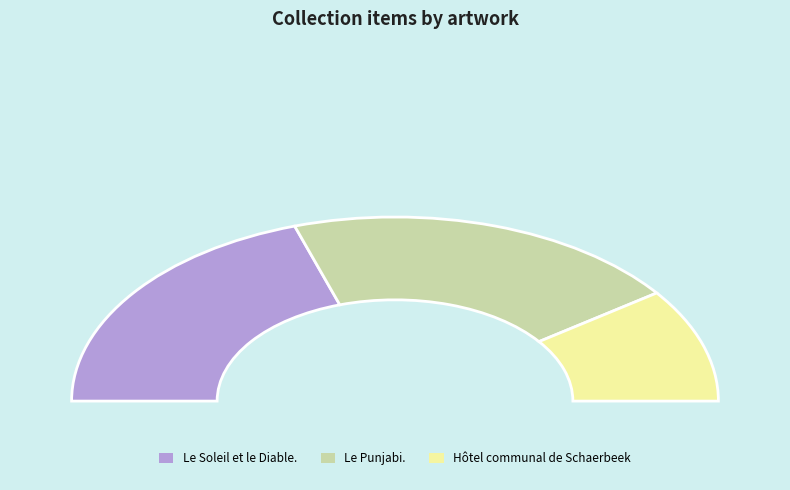

What is the change in value from Le Soleil et le Diable. to Le Punjabi.?

+197